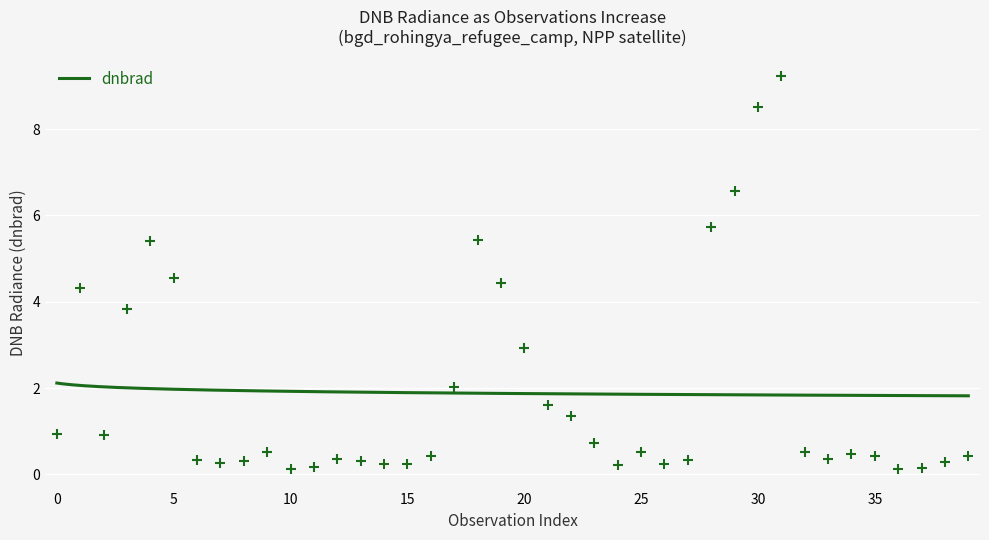

What is the lowest value of the dnbrad series?

1.8